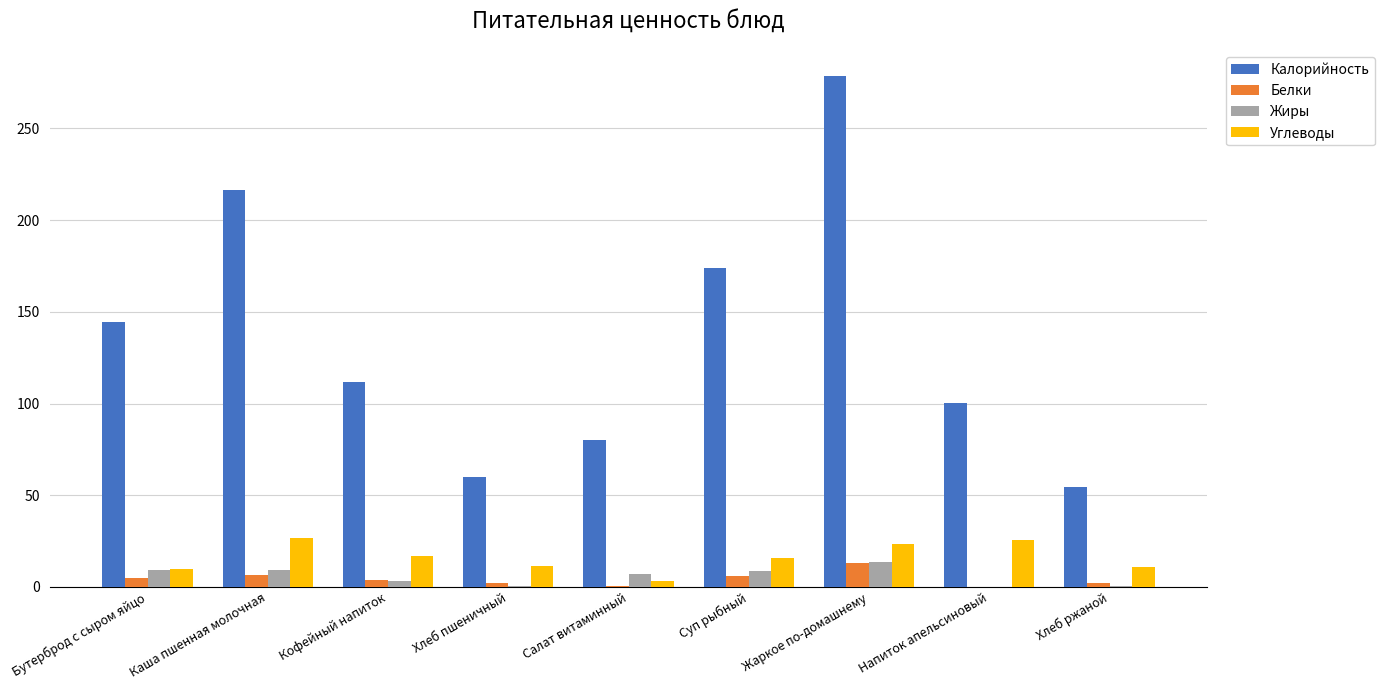

Between Хлеб пшеничный and Суп рыбный, which series saw the biggest shift?

Калорийность